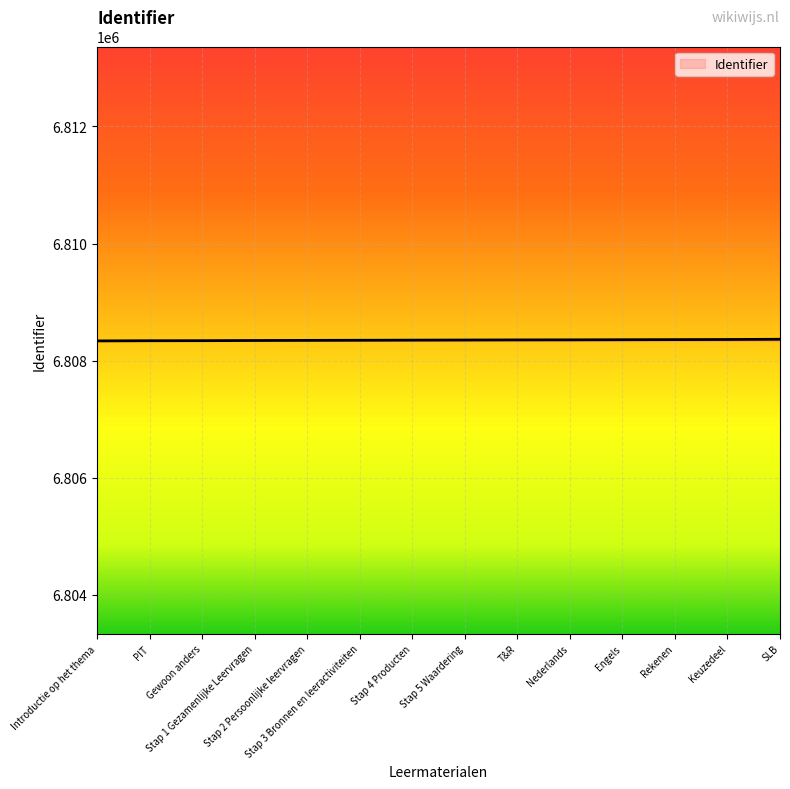

What is the minimum value shown in the chart?

6808337